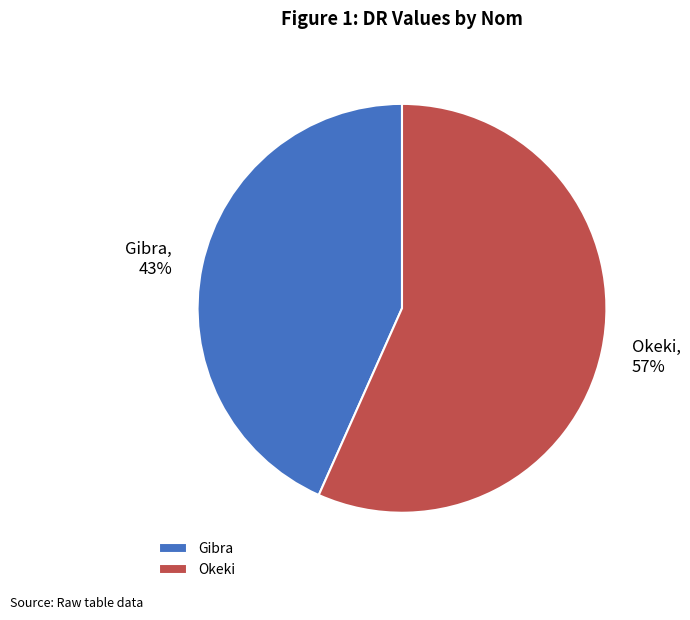

To the nearest percent, what percentage of the pie is Gibra?

43%